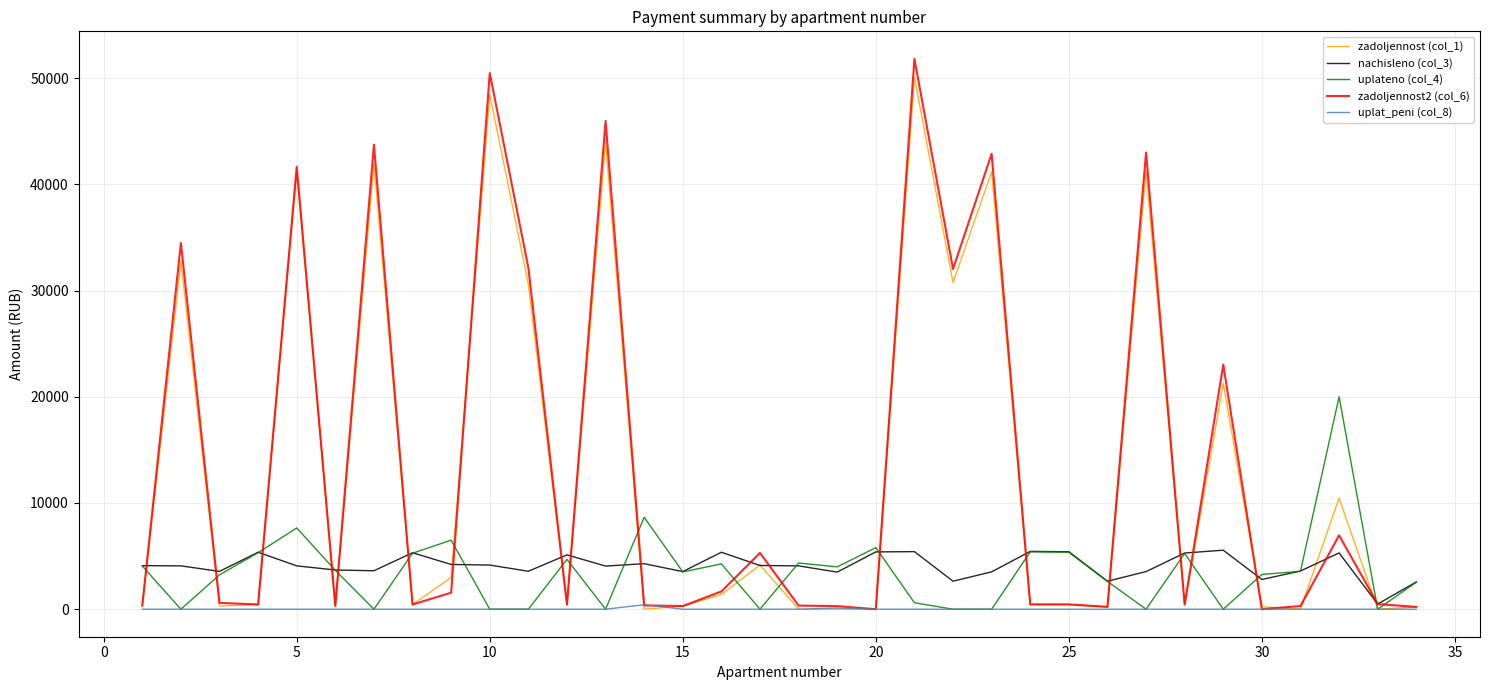

Which series has the widest spread of values?

zadoljennost2 (col_6)